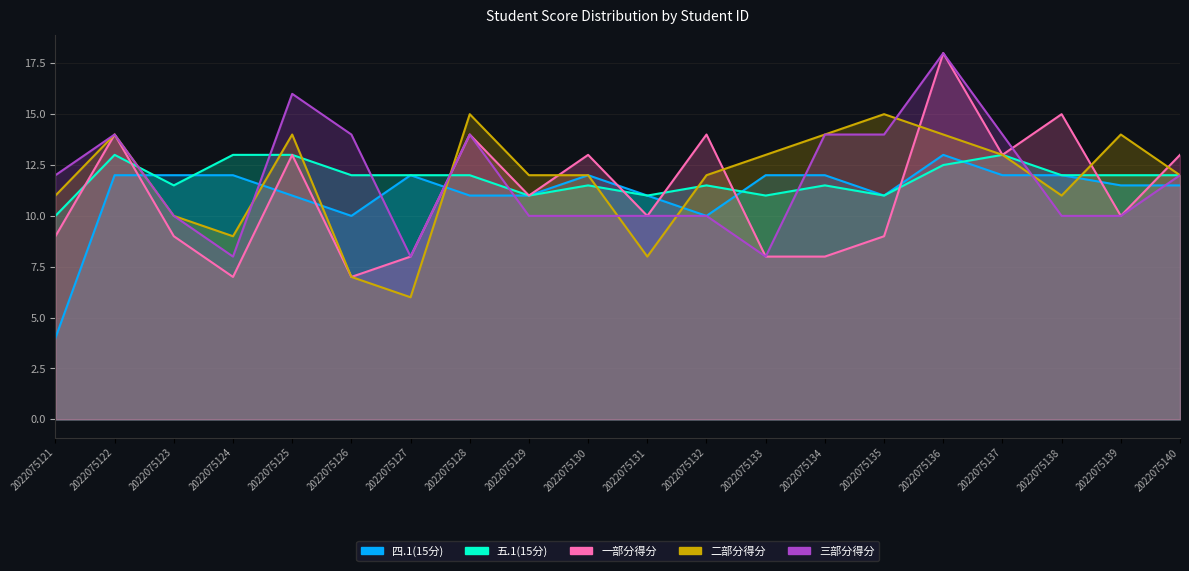

Reading left to right, extract all data points from this chart.

四.1(15分): 4.0	12.0	12.0	12.0	11.0	10.0	12.0	11.0	11.0	12.0	11.0	10.0	12.0	12.0	11.0	13.0	12.0	12.0	11.5	11.5
五.1(15分): 10.0	13.0	11.5	13.0	13.0	12.0	12.0	12.0	11.0	11.5	11.0	11.5	11.0	11.5	11.0	12.5	13.0	12.0	12.0	12.0
一部分得分: 9.0	14.0	9.0	7.0	13.0	7.0	8.0	14.0	11.0	13.0	10.0	14.0	8.0	8.0	9.0	18.0	13.0	15.0	10.0	13.0
二部分得分: 11.0	14.0	10.0	9.0	14.0	7.0	6.0	15.0	12.0	12.0	8.0	12.0	13.0	14.0	15.0	14.0	13.0	11.0	14.0	12.0
三部分得分: 12.0	14.0	10.0	8.0	16.0	14.0	8.0	14.0	10.0	10.0	10.0	10.0	8.0	14.0	14.0	18.0	14.0	10.0	10.0	12.0